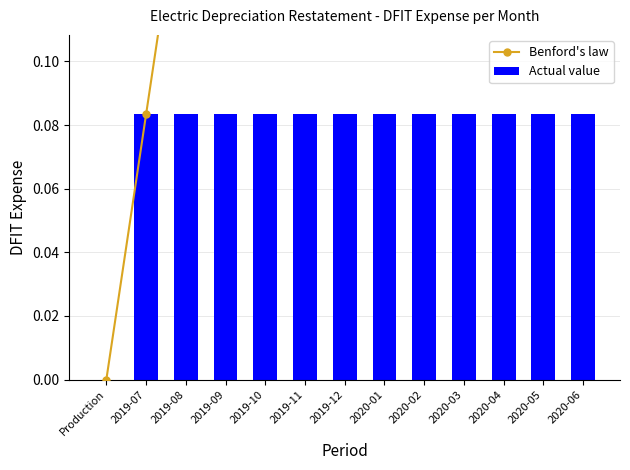

Reading left to right, list all the values displayed in this chart.

Benford's law: 0.0	0.1	0.2	0.2	0.3	0.4	0.5	0.6	0.7	0.8	0.8	0.9	1.0
Actual value: 0.0	0.1	0.1	0.1	0.1	0.1	0.1	0.1	0.1	0.1	0.1	0.1	0.1